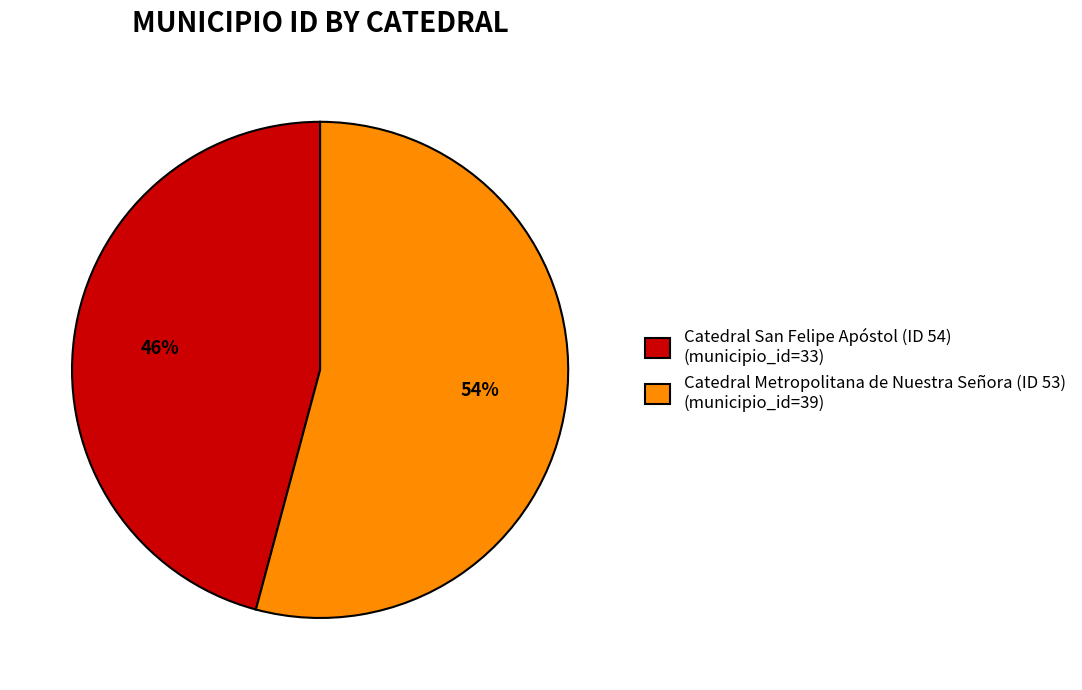

Is Catedral San Felipe Apóstol (ID 54) the majority of the pie?

No